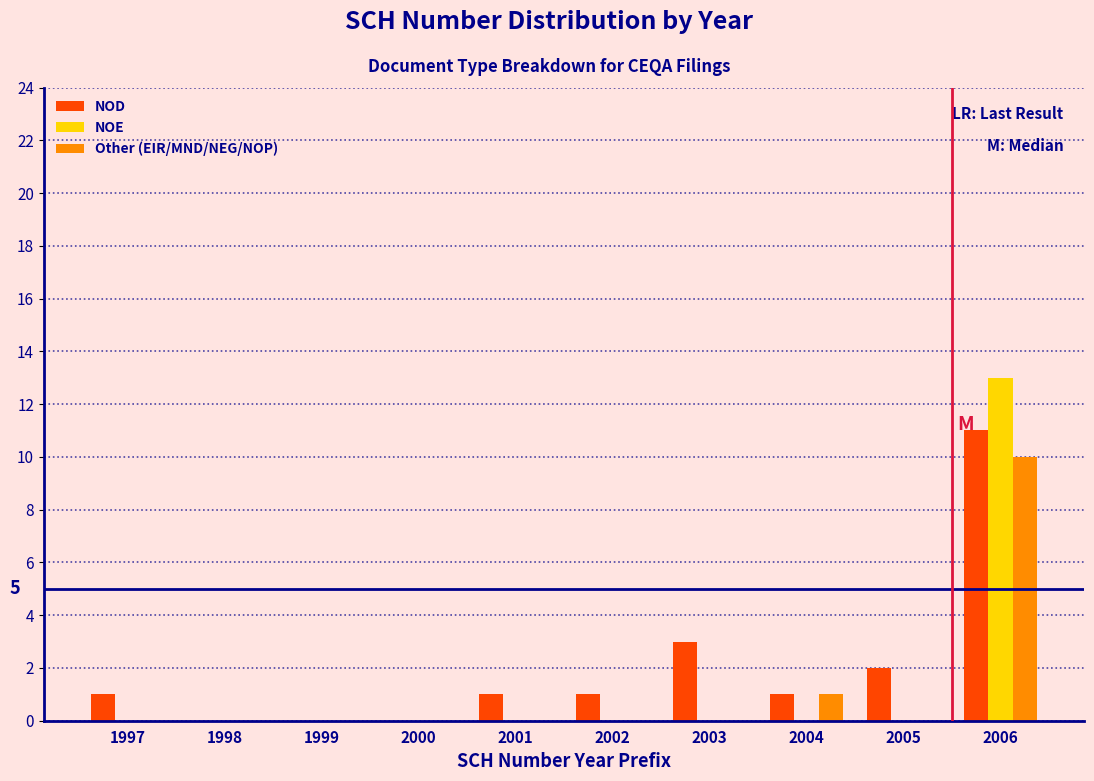

Reading right to left, extract all data points from this chart.

NOD: 2006=11	2005=2	2004=1	2003=3	2002=1	2001=1	2000=0	1999=0	1998=0	1997=1
NOE: 2006=13	2005=0	2004=0	2003=0	2002=0	2001=0	2000=0	1999=0	1998=0	1997=0
Other (EIR/MND/NEG/NOP): 2006=10	2005=0	2004=1	2003=0	2002=0	2001=0	2000=0	1999=0	1998=0	1997=0